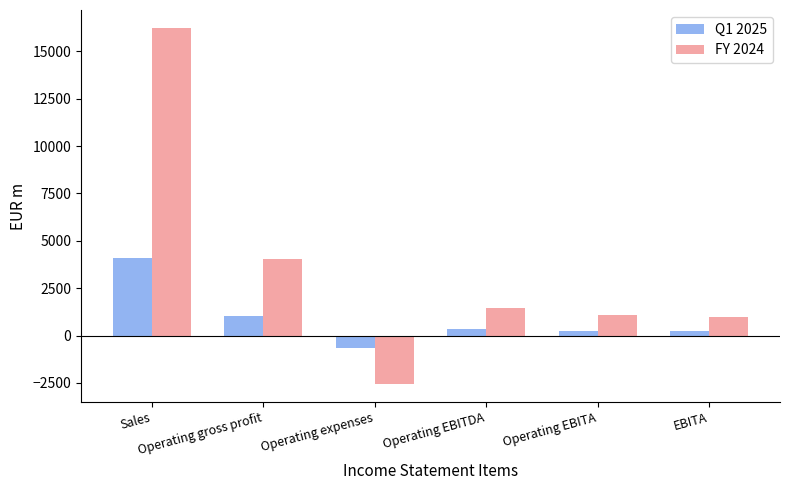

What is the value of the Q1 2025 bar at the 4th from the left?

355.3